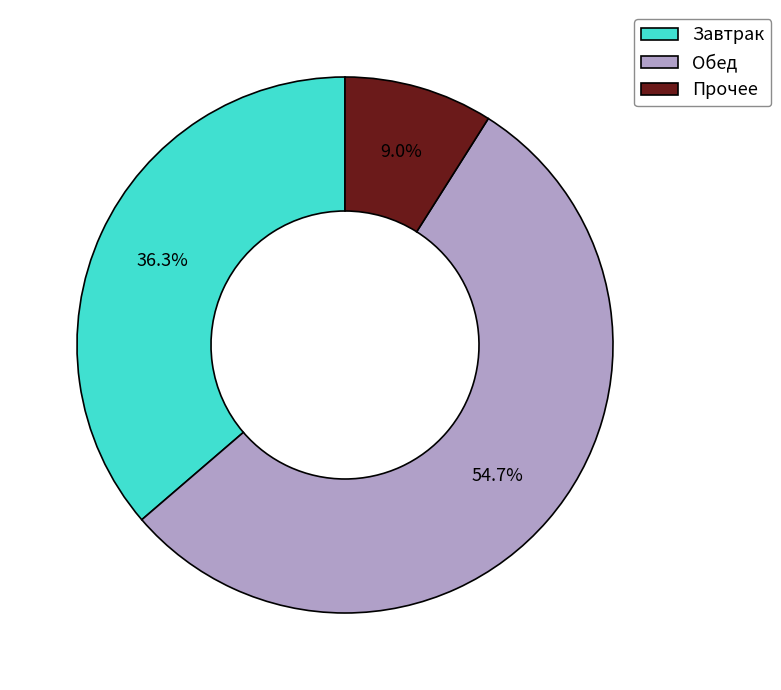

Does Обед represent more than half of the total?

Yes